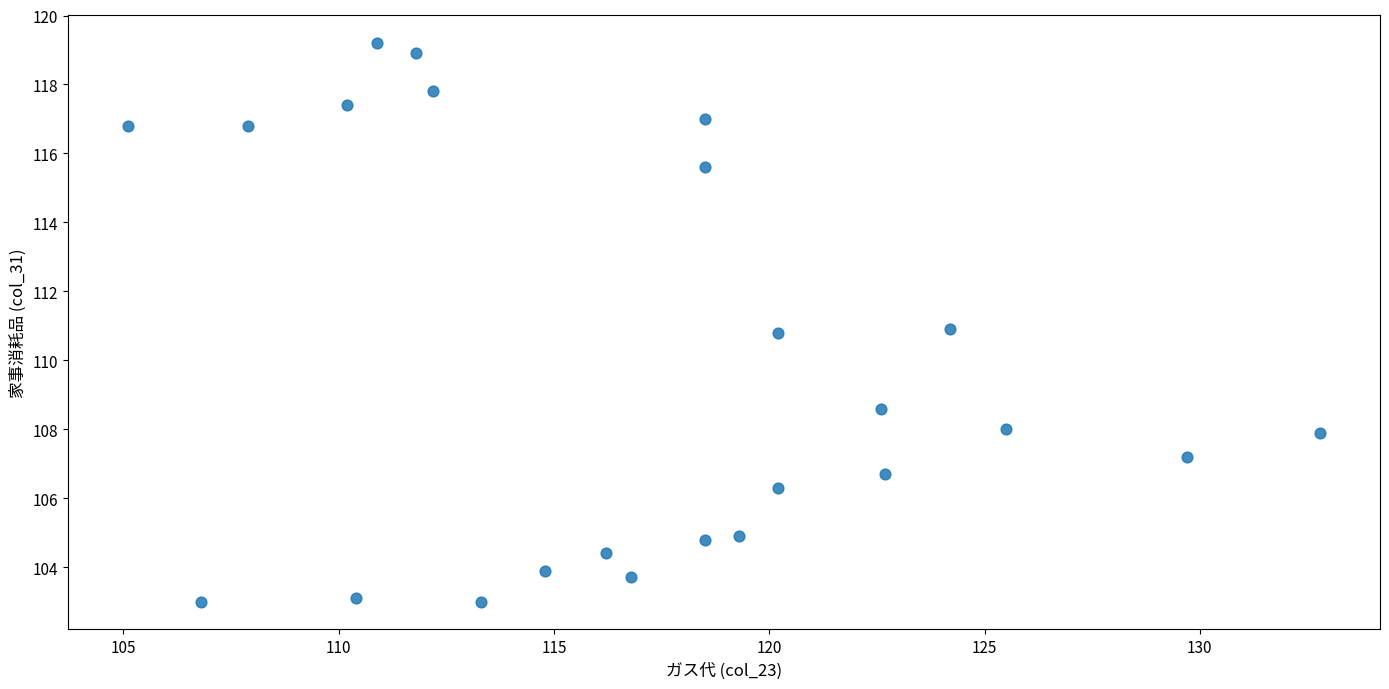

What is the range of X values (max minus min)?

27.7